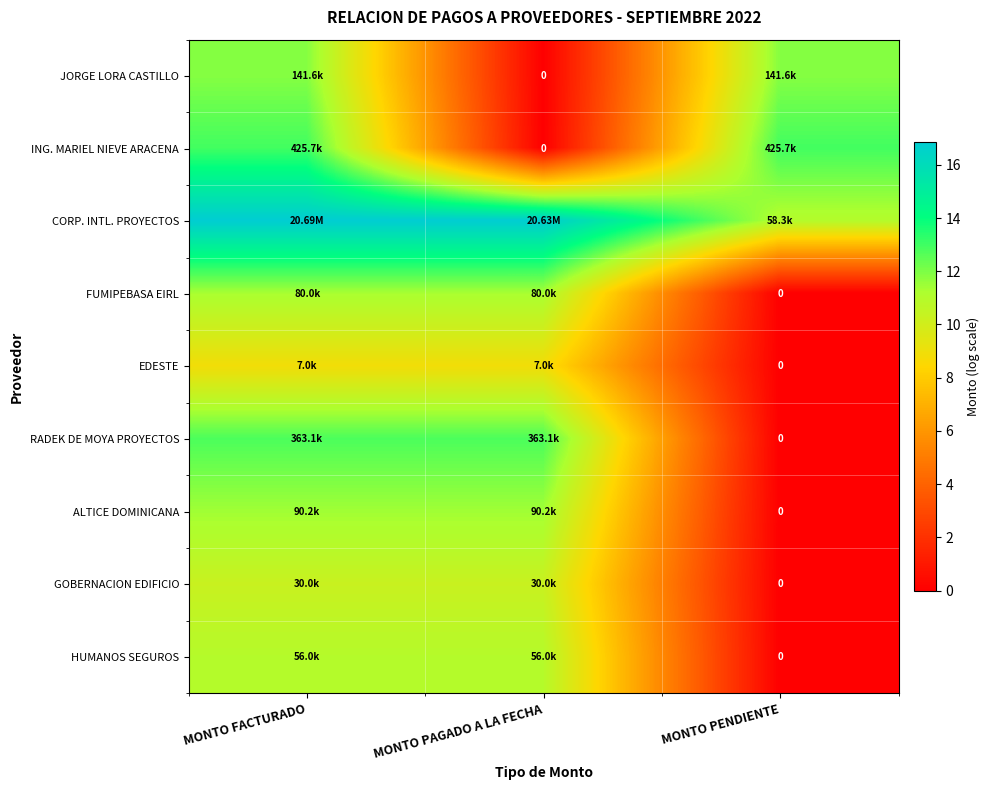

What is the sum of all HUMANOS SEGUROS values?

21.9